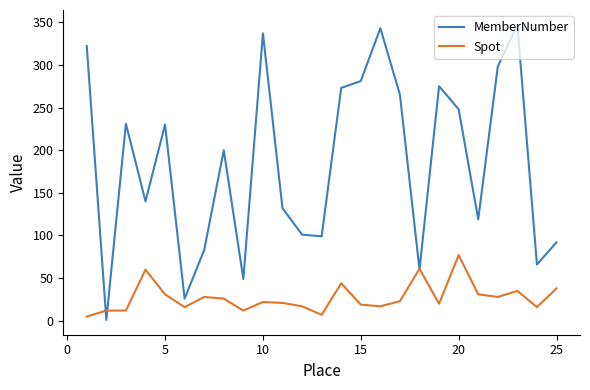

List the series in order of their peak value, highest first.

MemberNumber, Spot